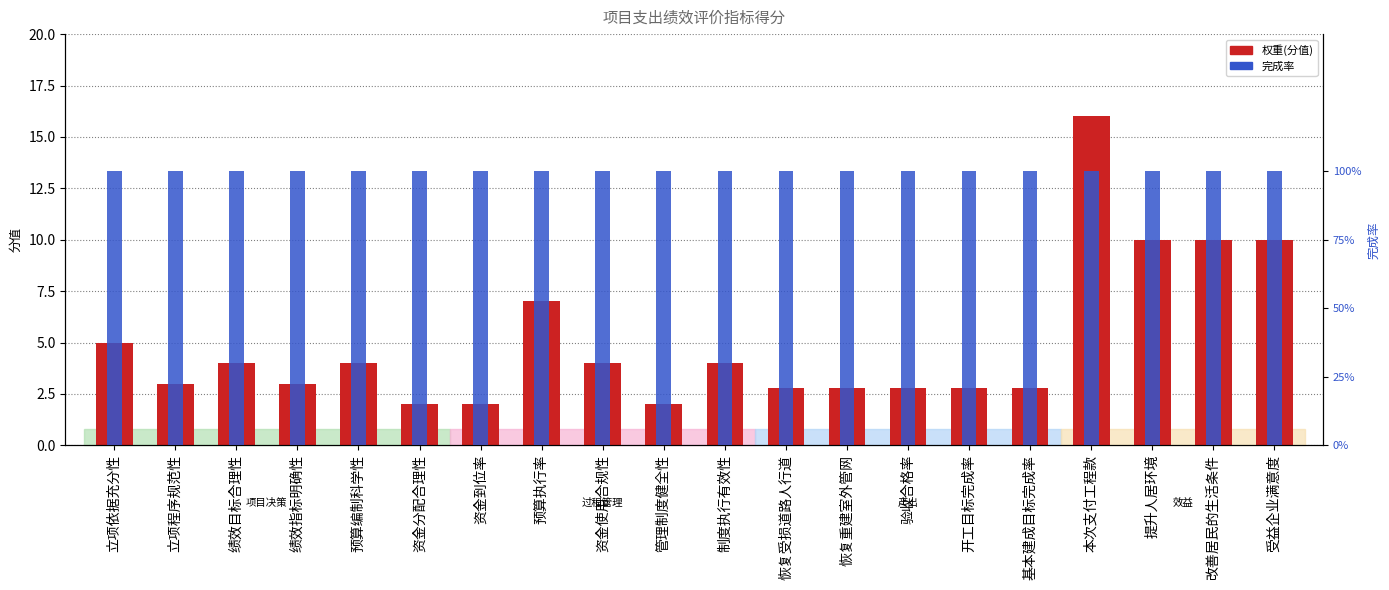

At which label is 完成率 closest to 1?

立项依据充分性